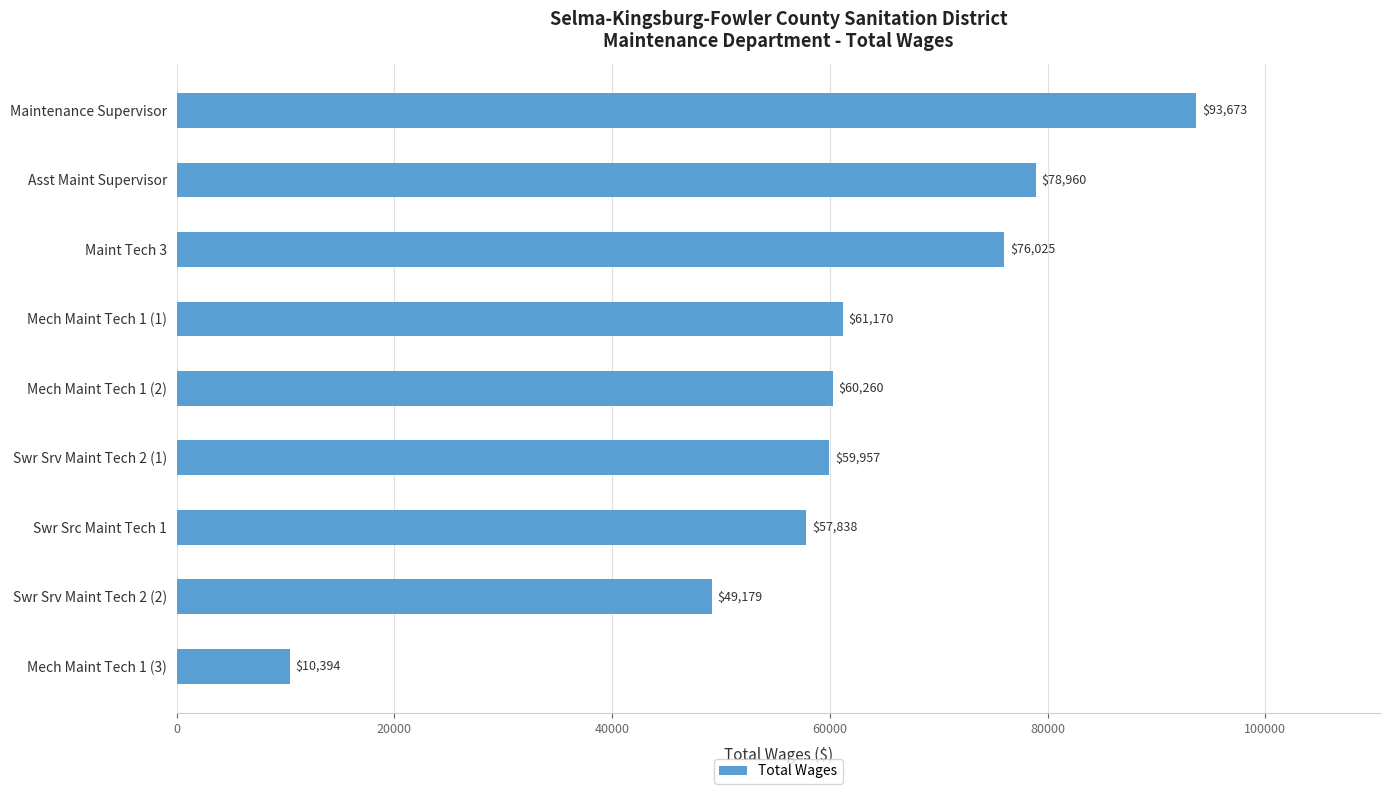

How many bars are there in total?

9